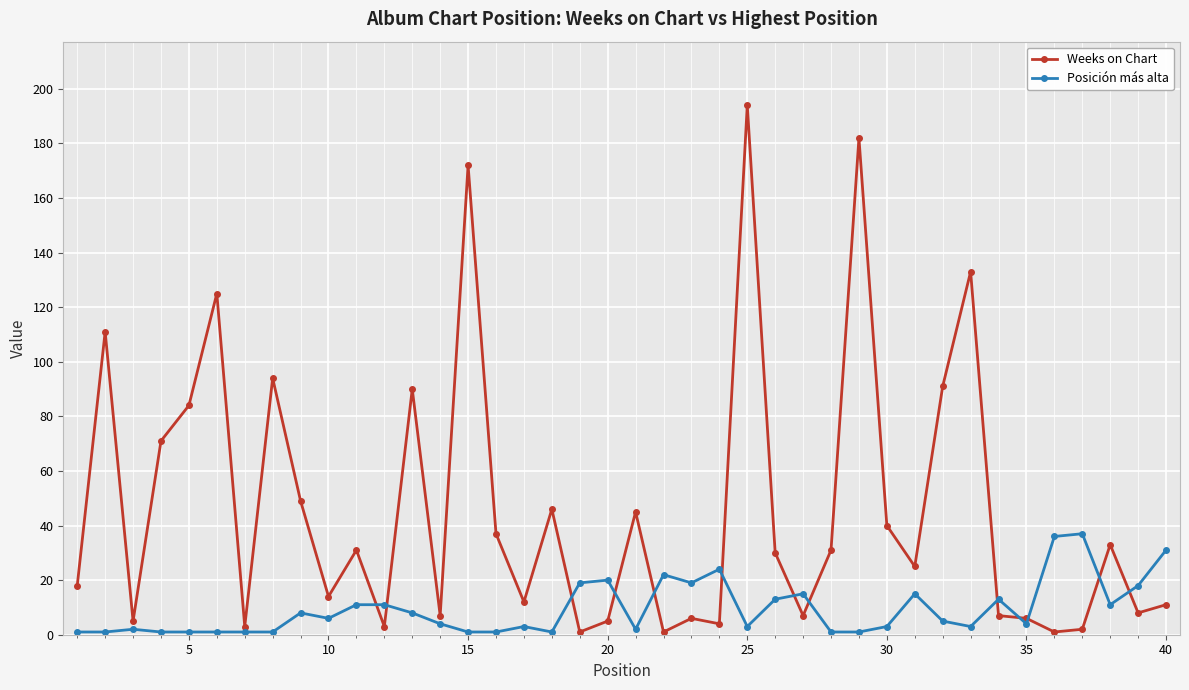

List the series in order of their peak value, highest first.

Weeks on Chart, Posición más alta